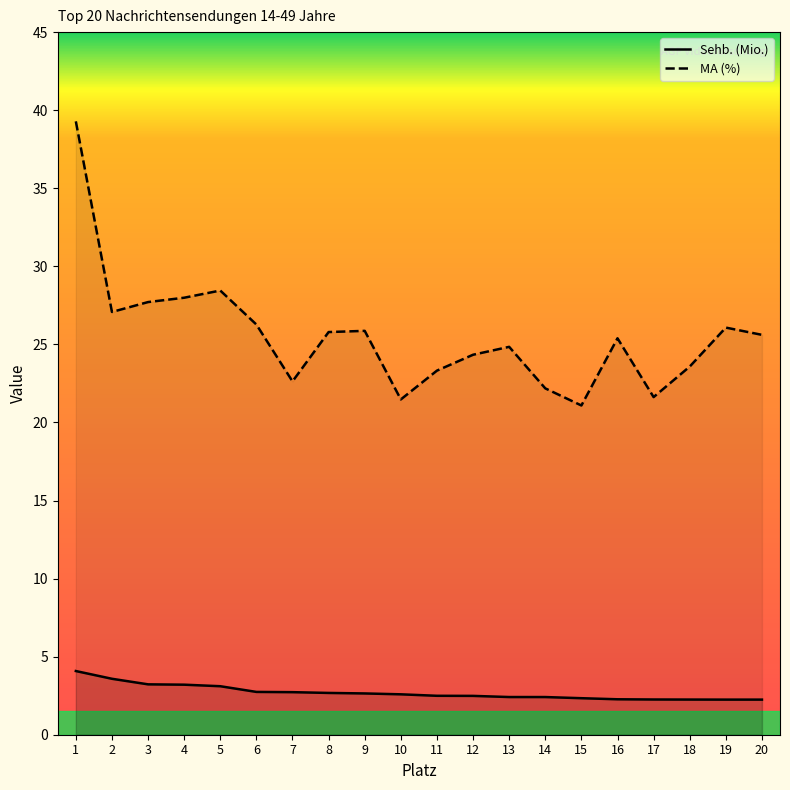

Reading right to left, list all the values displayed in this chart.

Sehb. (Mio.): 2.2	2.2	2.3	2.3	2.3	2.3	2.4	2.4	2.5	2.5	2.6	2.6	2.7	2.7	2.7	3.1	3.2	3.2	3.6	4.1
MA (%): 25.6	26.1	23.6	21.6	25.4	21.1	22.2	24.8	24.3	23.3	21.5	25.9	25.8	22.6	26.3	28.4	28.0	27.7	27.1	39.3